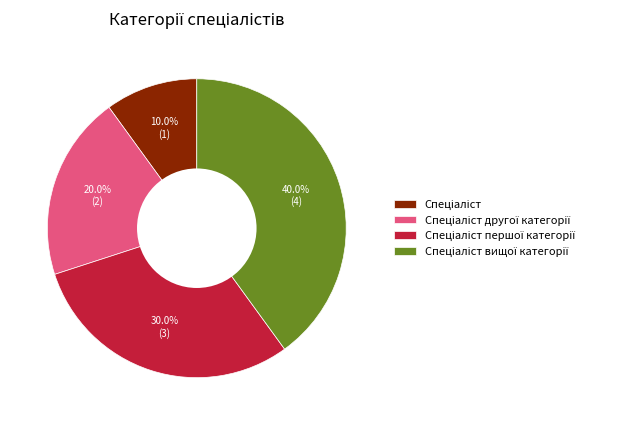

Does any single category account for the majority?

No